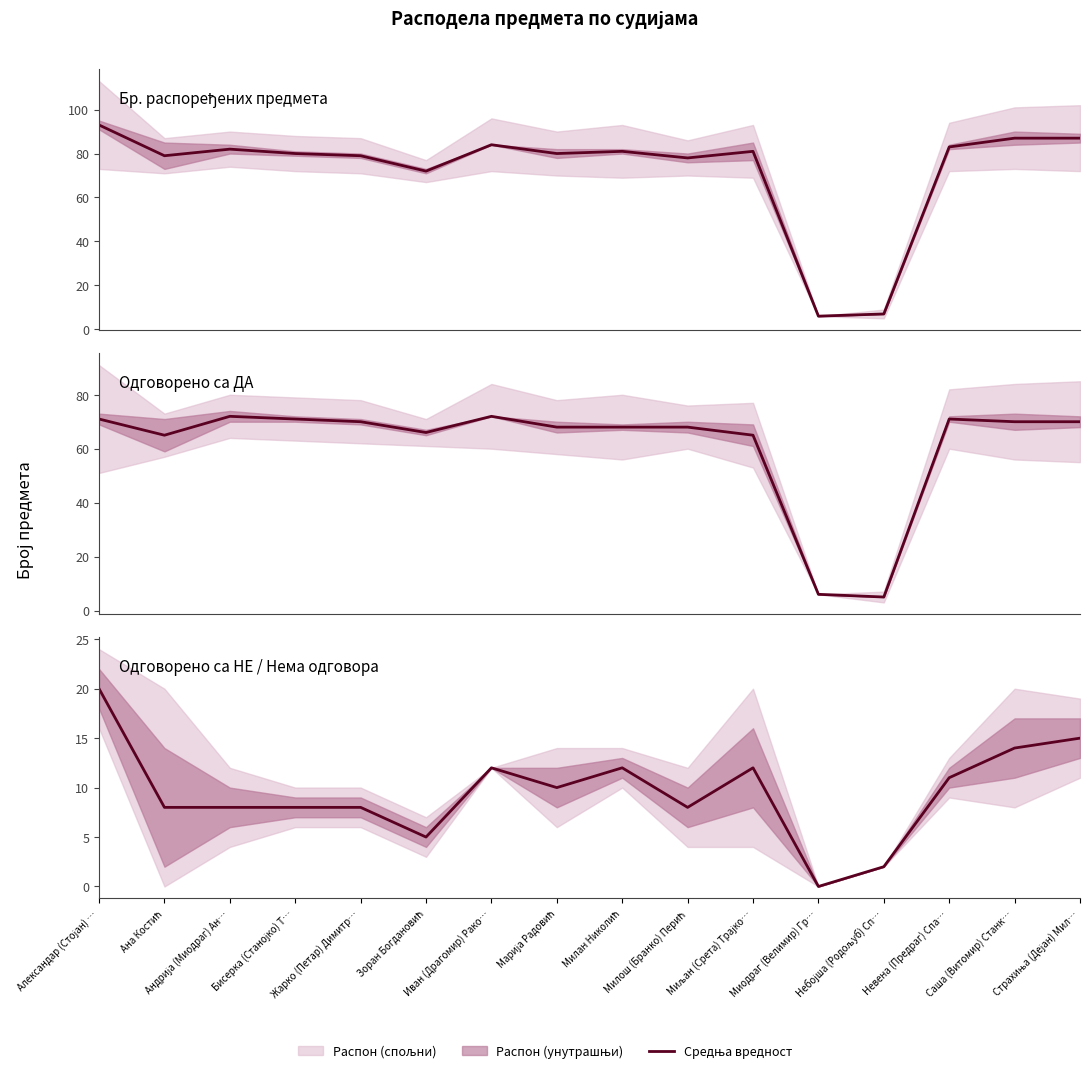

What is the difference between the Одговорено са ДА values at Иван (Драгомир) Рако… and Ана Костић?

7